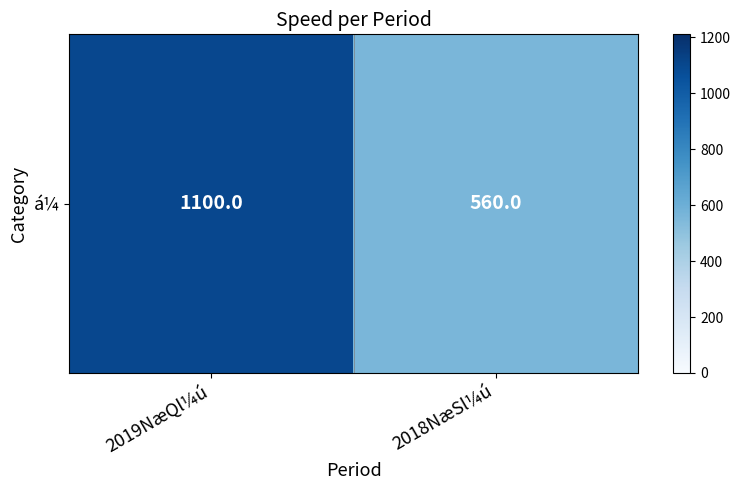

What is the change in value from 2019NæQl¼ú to 2018NæSl¼ú?

-540